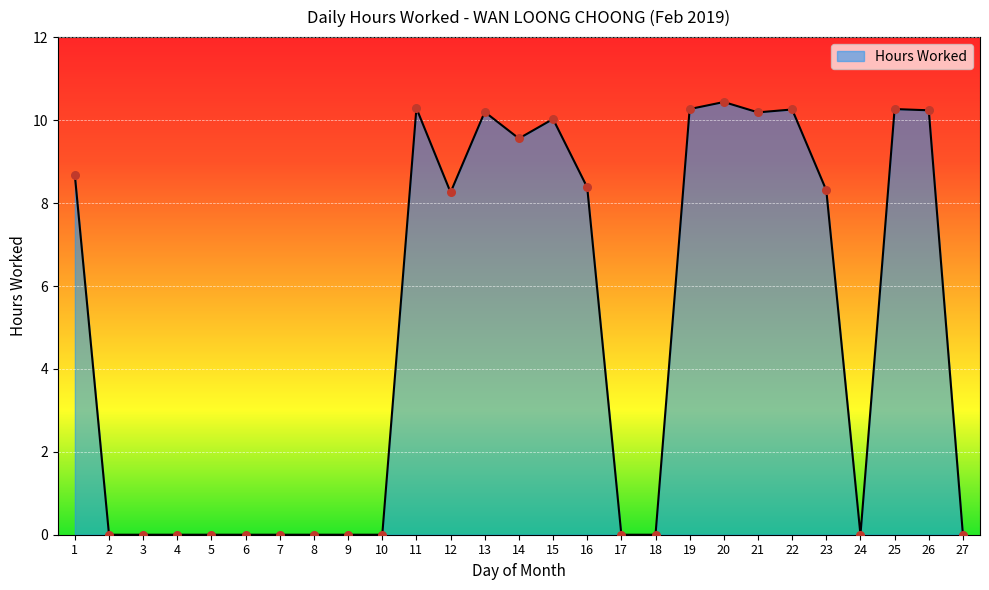

Approximately how many times larger is the value at 13 compared to 26?

1.0